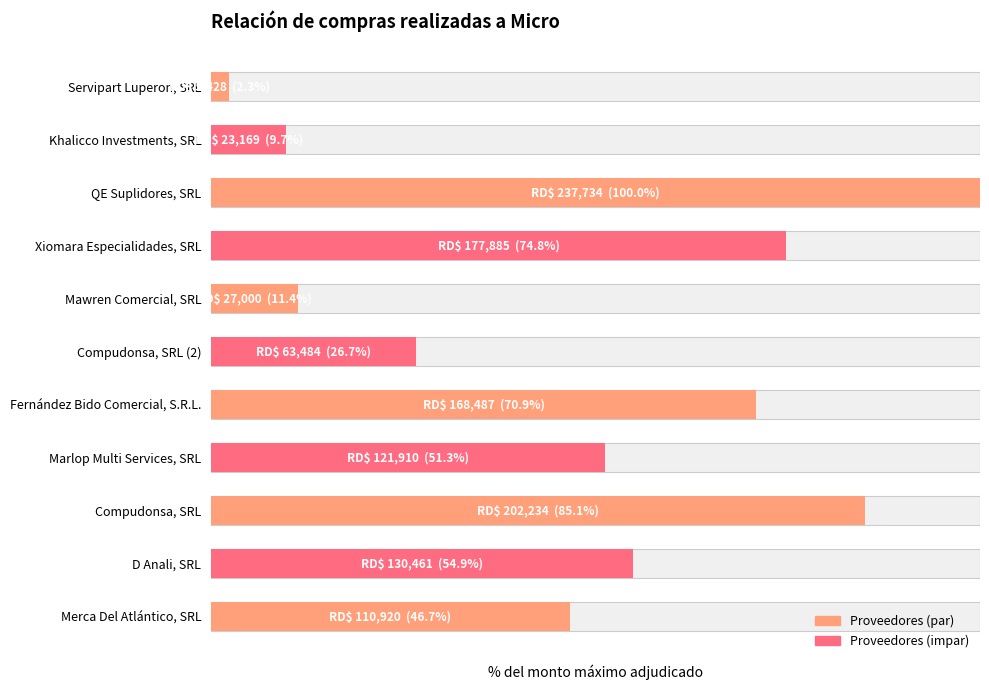

How many data points are less than 51?

5